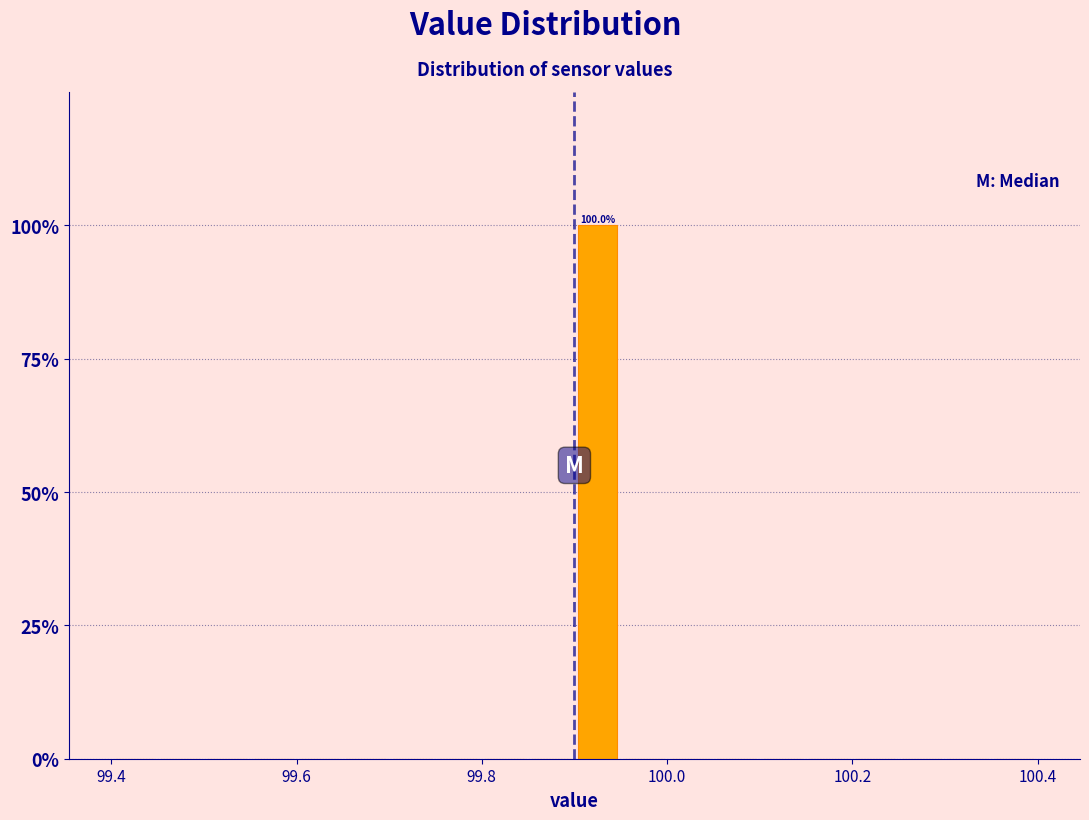

Read against the x-axis, roughly where is the centre of the tallest bar?

99.92